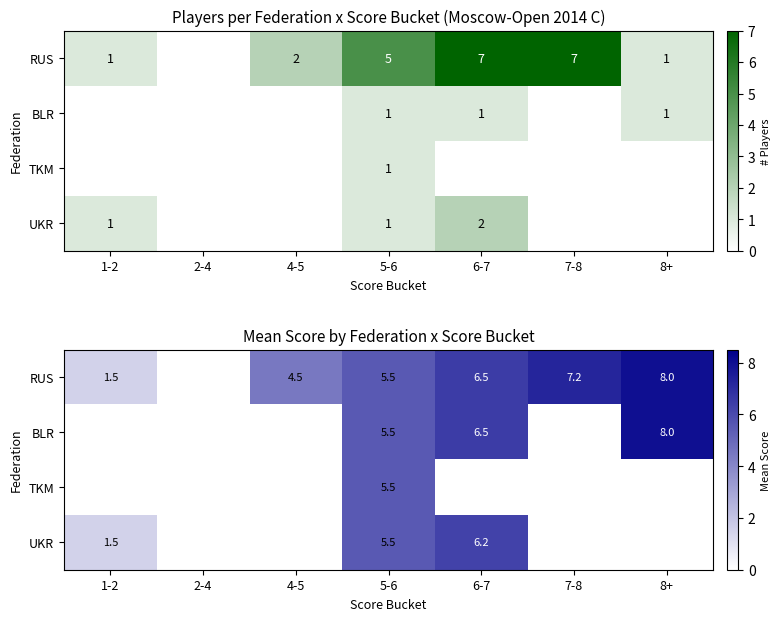

At which label does TKM reach its peak?

5-6